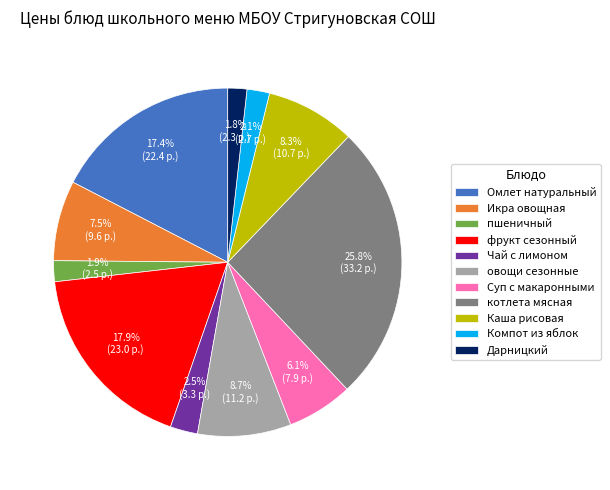

To the nearest percent, what is the combined percentage of овощи сезонные and Каша рисовая?

17%